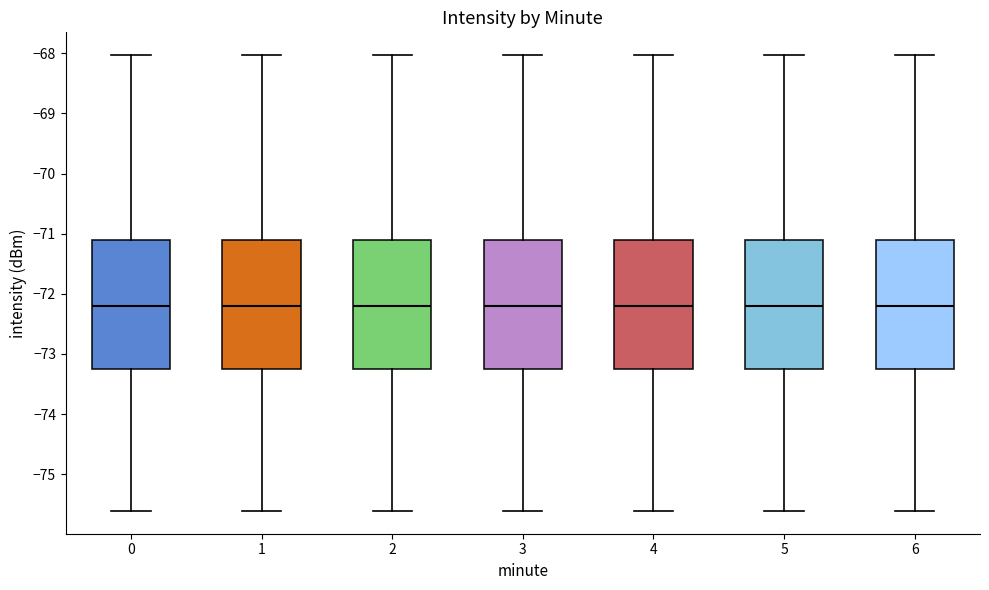

Reading left to right, read every box against the y-axis: the position of its median line, the range the box covers, and the ends of its whiskers. The values are not printed on the chart, so give them approximately, as read against the axis.

0: median -72.2, box -73.2 to -71.1, whiskers -75.6 to -68.0
1: median -72.2, box -73.2 to -71.1, whiskers -75.6 to -68.0
2: median -72.2, box -73.2 to -71.1, whiskers -75.6 to -68.0
3: median -72.2, box -73.2 to -71.1, whiskers -75.6 to -68.0
4: median -72.2, box -73.2 to -71.1, whiskers -75.6 to -68.0
5: median -72.2, box -73.2 to -71.1, whiskers -75.6 to -68.0
6: median -72.2, box -73.2 to -71.1, whiskers -75.6 to -68.0